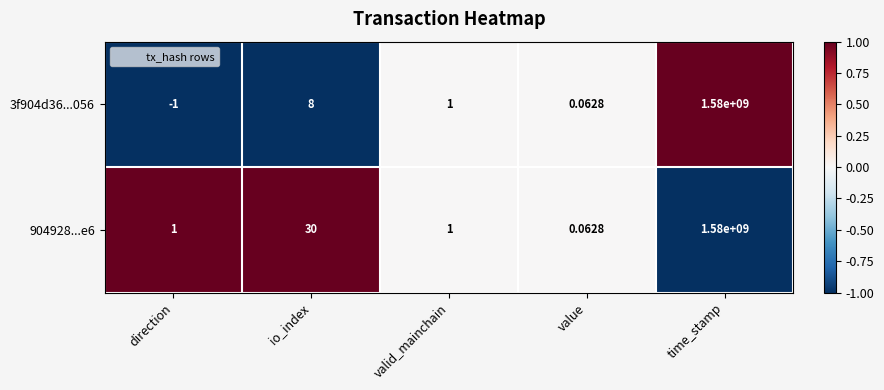

Which series has the widest spread of values?

3f904d36...056